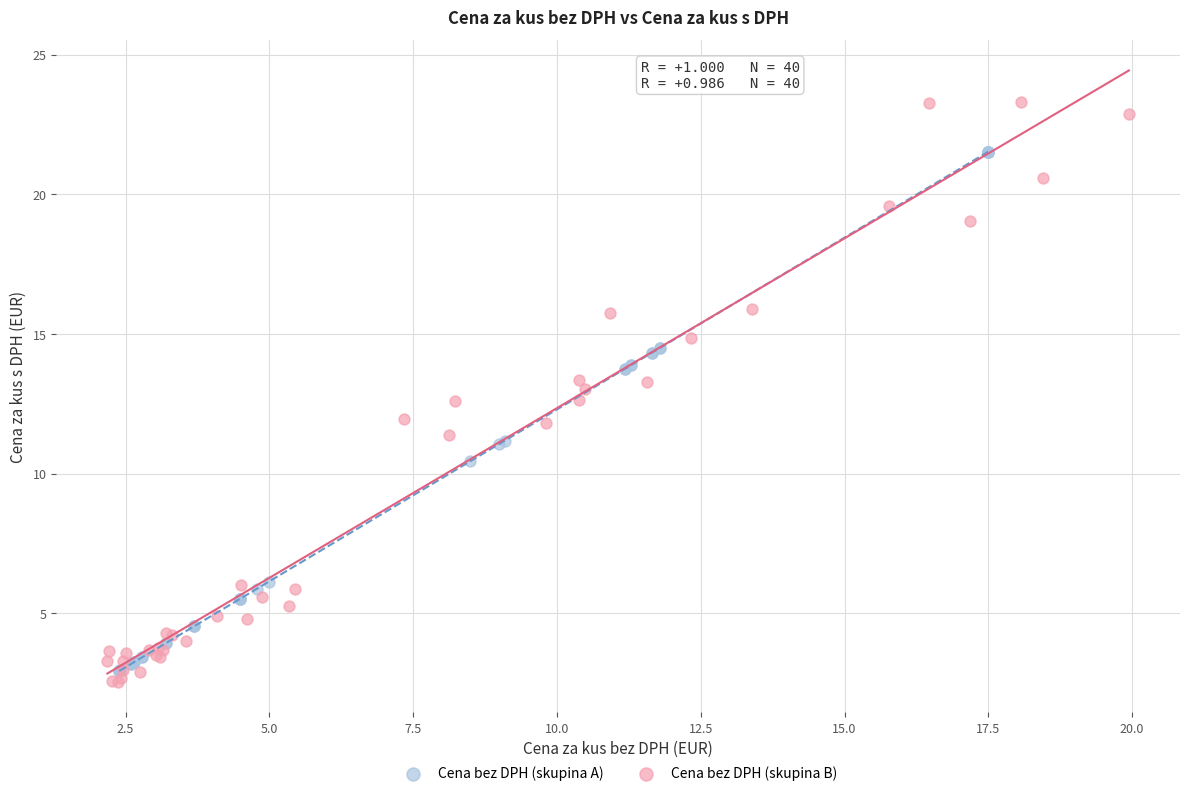

Which series has the widest spread of Y values?

Cena bez DPH (skupina B)